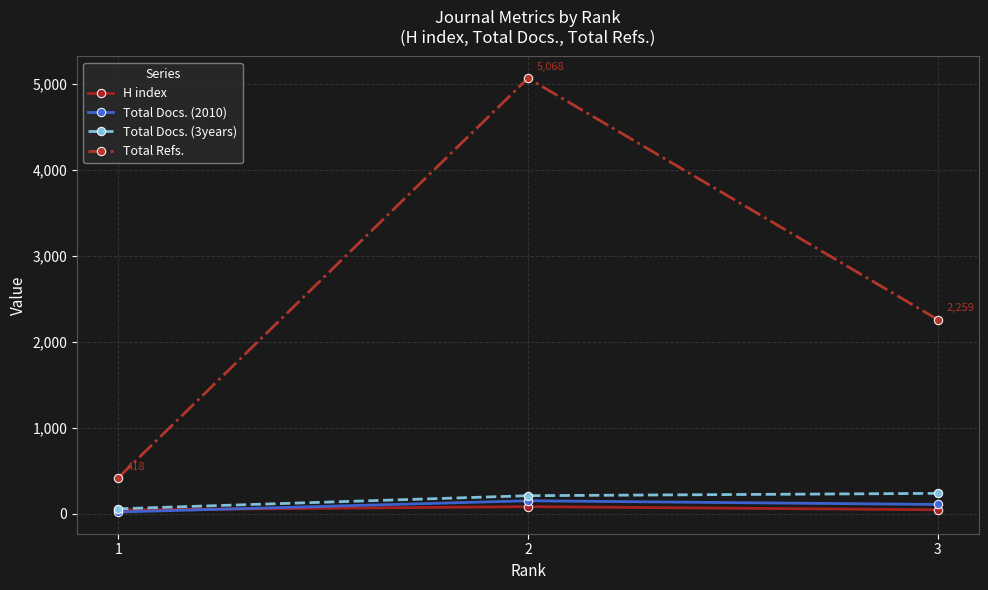

What is the value of the Total Refs. point at the 2nd from the left?

5068